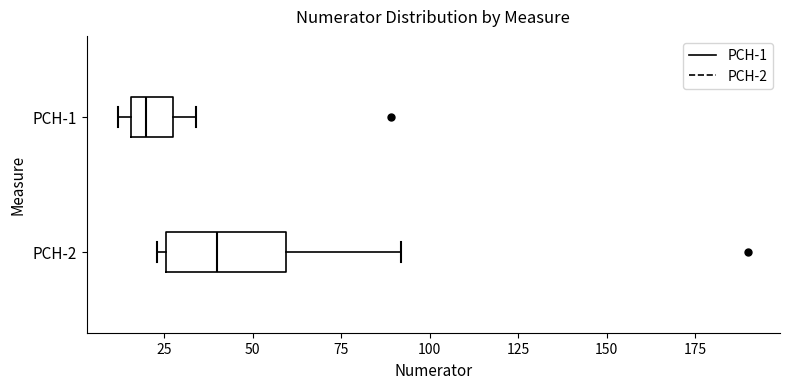

Reading bottom to top, transcribe this box plot: for each box, give where its median line is, the range the box spans, and where its two whiskers end, as read against the x-axis. The values are not printed on the chart, so give them approximately, as read against the axis.

PCH-2: median 40, box 25 to 60, whiskers 25 (just left of the box's left edge) to 90
PCH-1: median 20, box 15 to 30, whiskers 10 to 35